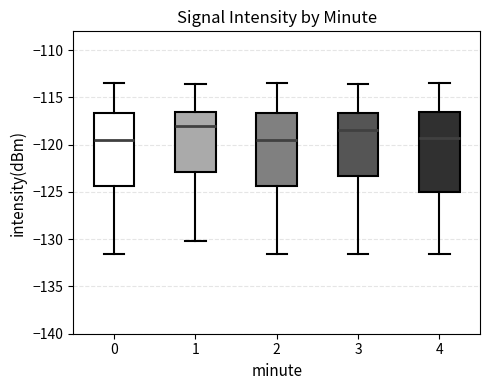

Comparing the boxes themselves (not the whiskers), which one is the tallest?

4